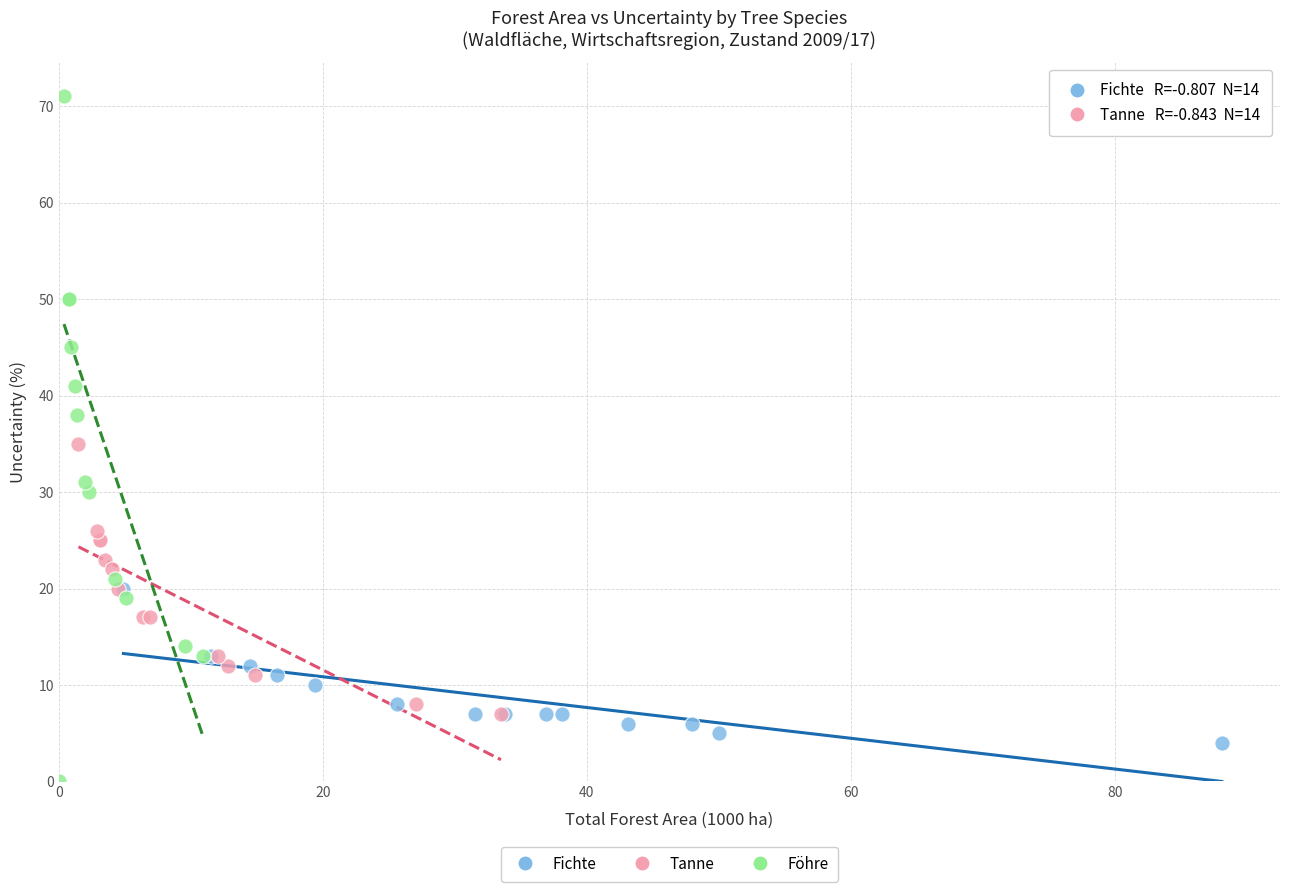

Which series has the widest spread of Y values?

Föhre